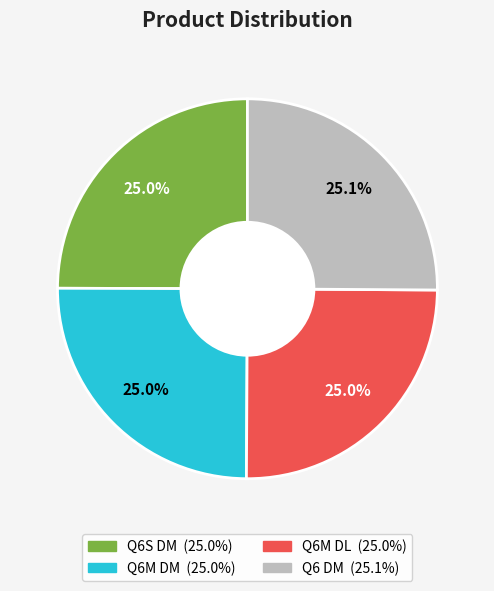

What is the ratio of the value at Q6M DL to the value at Q6M DM?

1.0